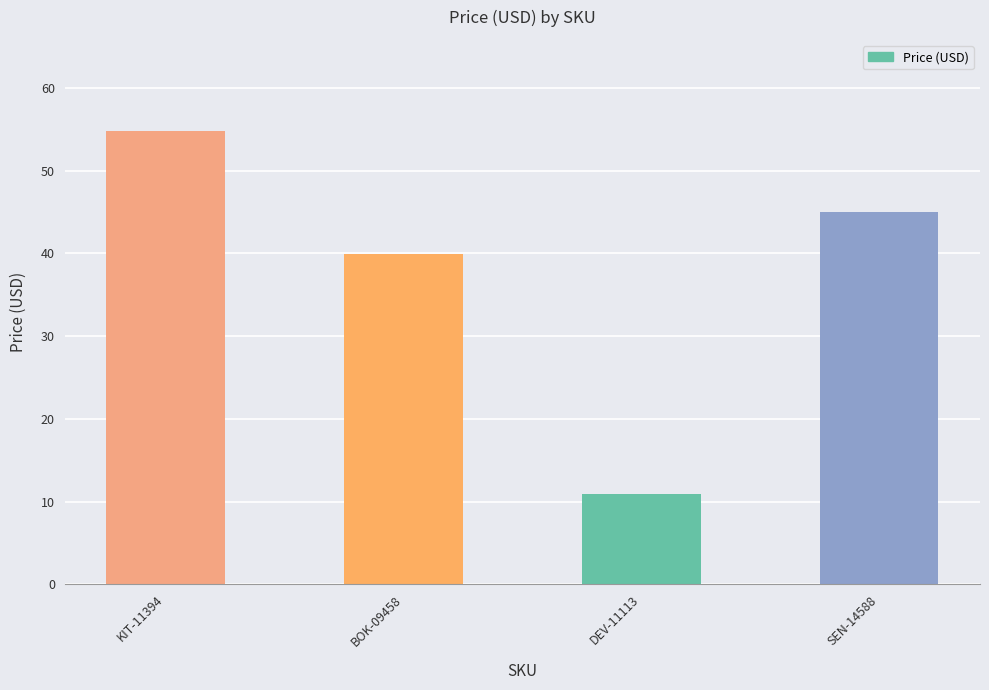

Count the number of data series in this chart.

1